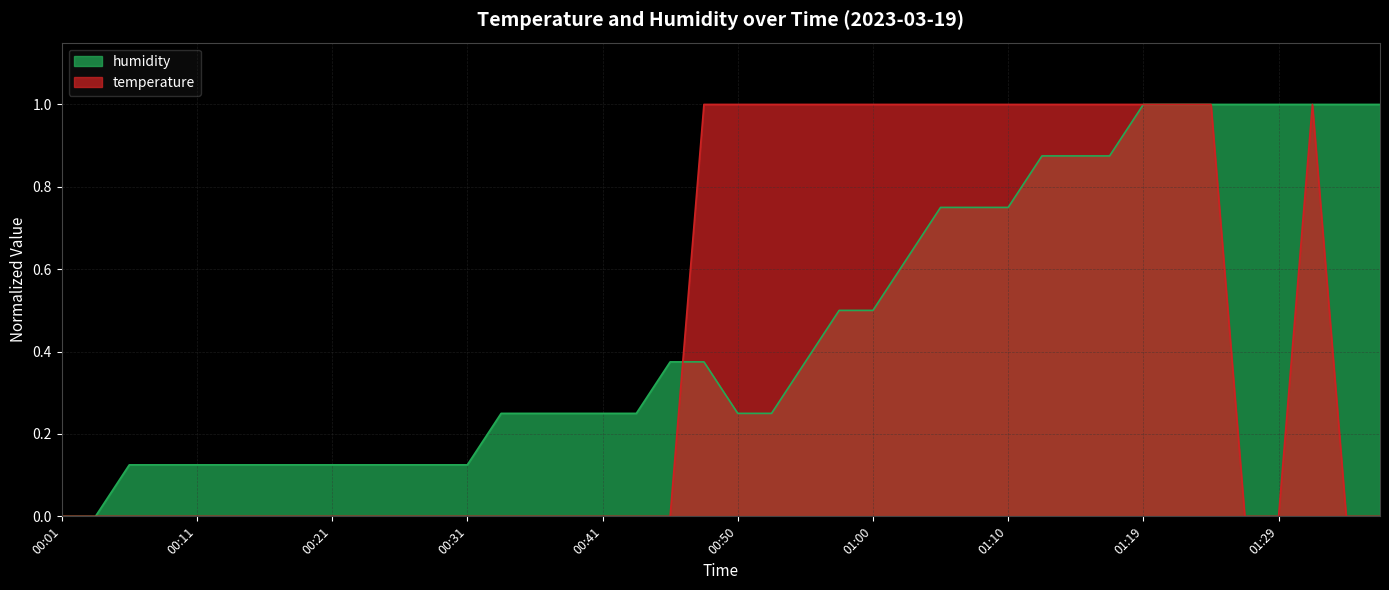

Reading left to right, extract all data points from this chart.

temperature: 0.0	0.0	0.0	0.0	0.0	0.0	0.0	0.0	0.0	0.0	0.0	0.0	0.0	0.0	0.0	0.0	0.0	0.0	0.0	1.0	1.0	1.0	1.0	1.0	1.0	1.0	1.0	1.0	1.0	1.0	1.0	1.0	1.0	1.0	1.0	0.0	0.0	1.0	0.0	0.0
humidity: 0.0	0.0	0.1	0.1	0.1	0.1	0.1	0.1	0.1	0.1	0.1	0.1	0.1	0.2	0.2	0.2	0.2	0.2	0.4	0.4	0.2	0.2	0.4	0.5	0.5	0.6	0.7	0.7	0.7	0.9	0.9	0.9	1.0	1.0	1.0	1.0	1.0	1.0	1.0	1.0